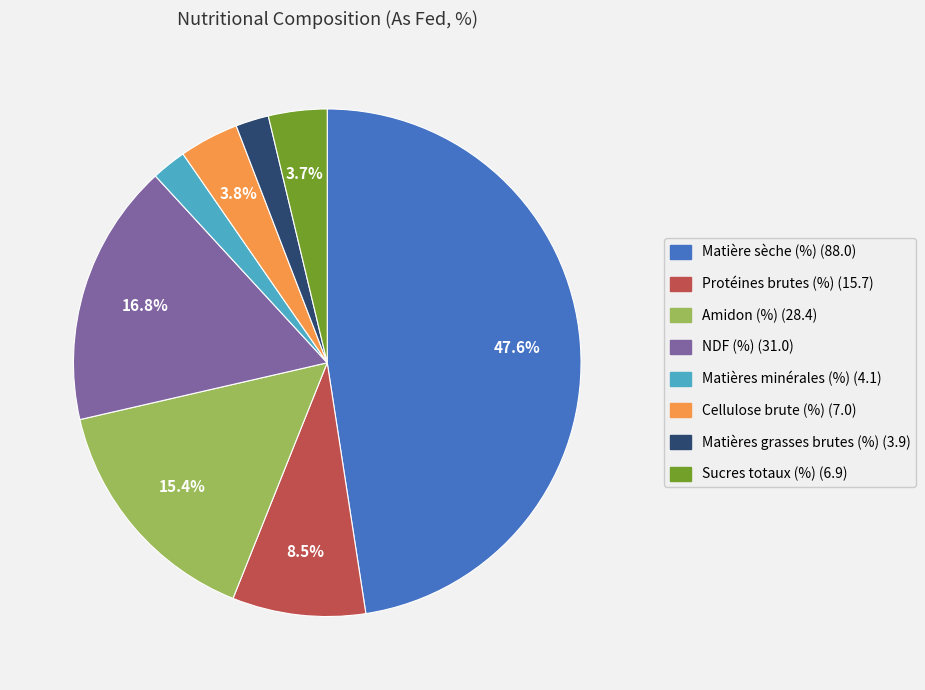

Between Matières grasses brutes (%) and NDF (%), which is larger?

NDF (%)